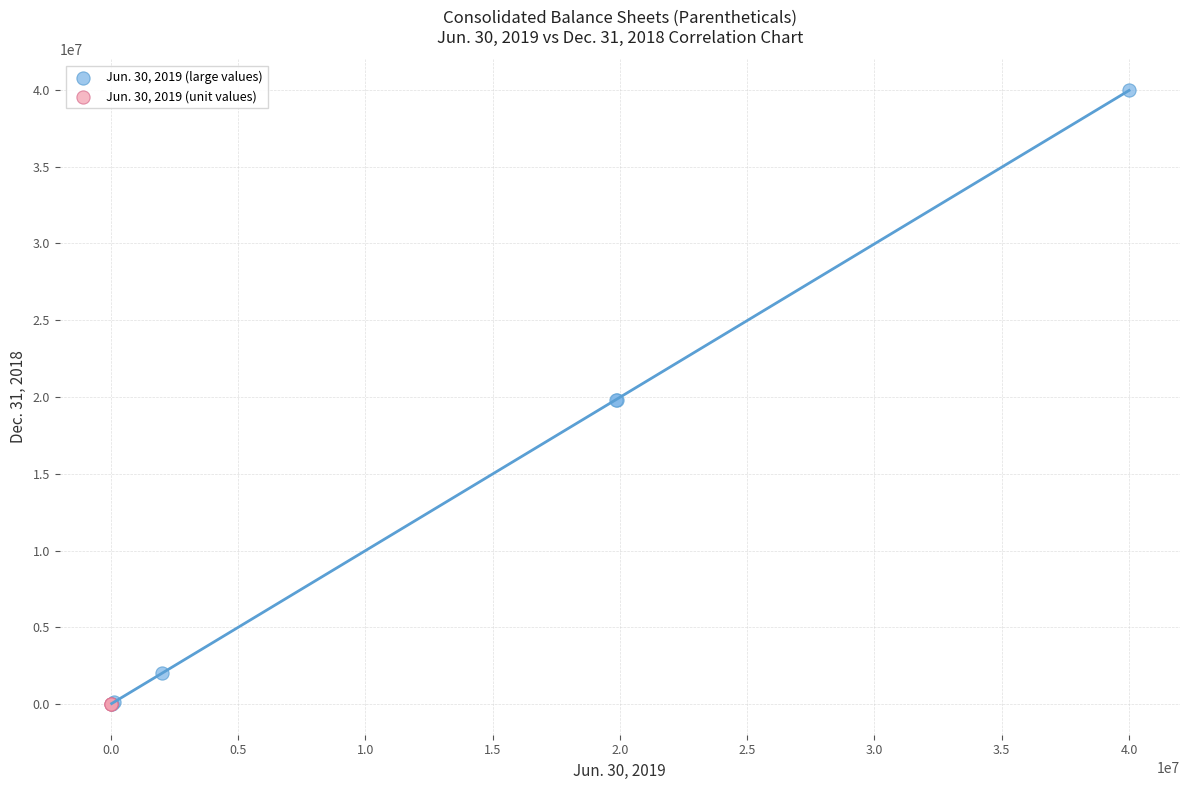

Which series contains the highest Y value?

Jun. 30, 2019 (large values)